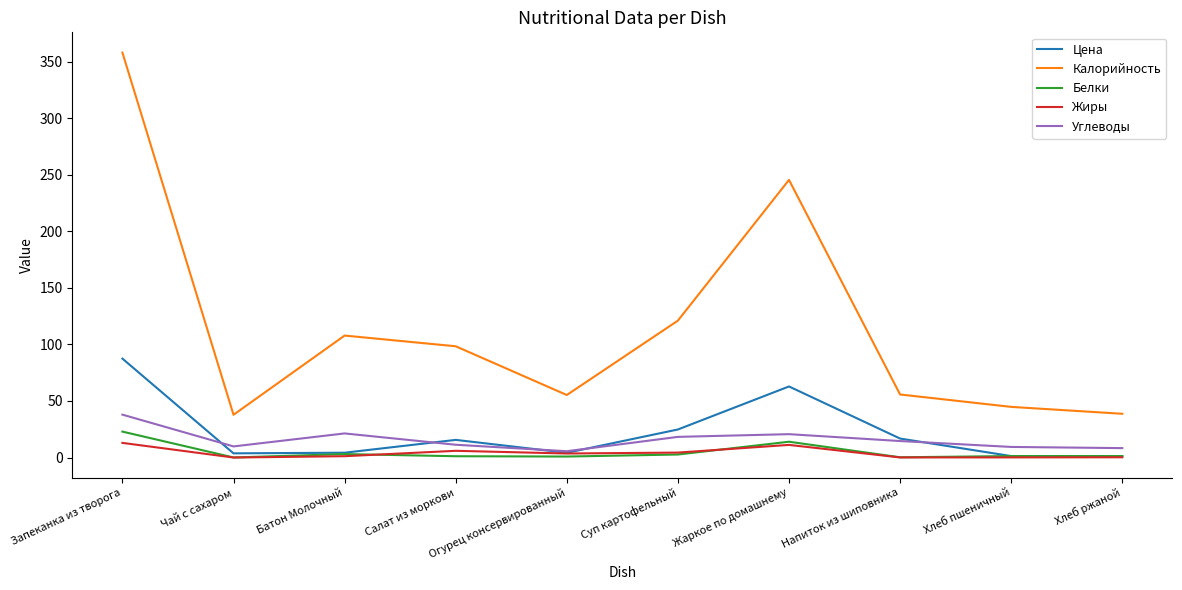

Which series has the largest total across all categories?

Калорийность